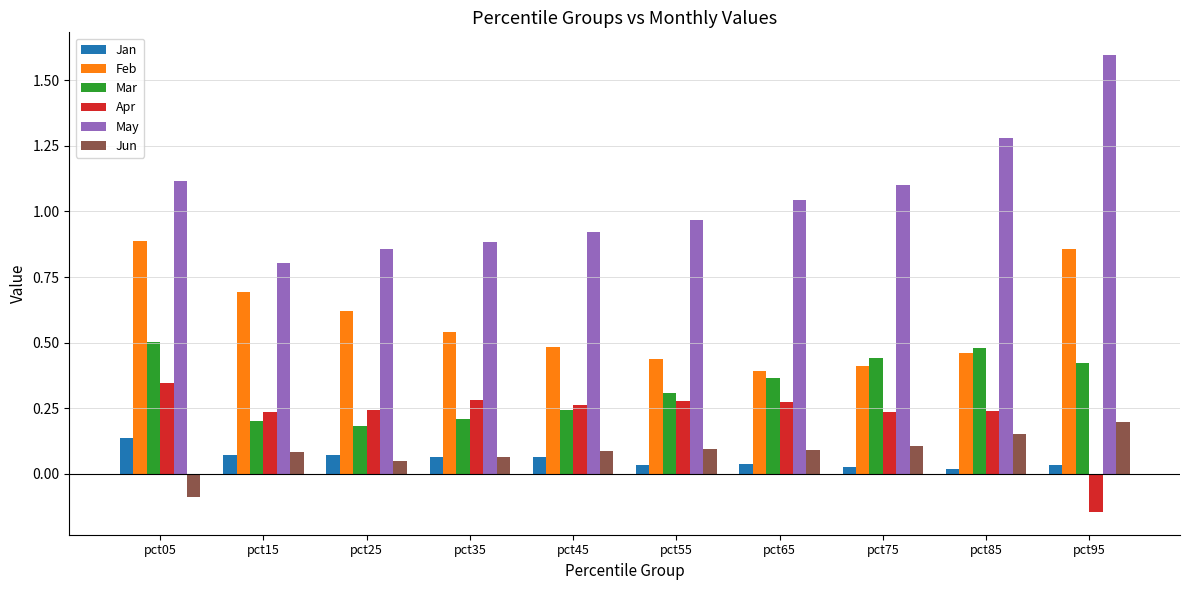

Rank the categories by Feb value from highest to lowest.

pct05, pct95, pct15, pct25, pct35, pct45, pct85, pct55, pct75, pct65